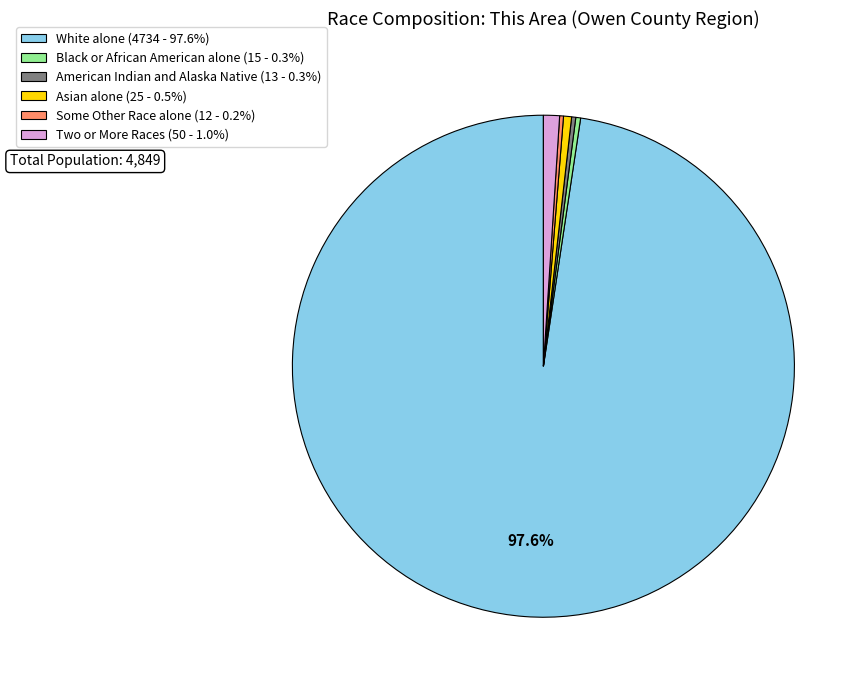

What percentage is the White alone slice, to the nearest percent?

98%